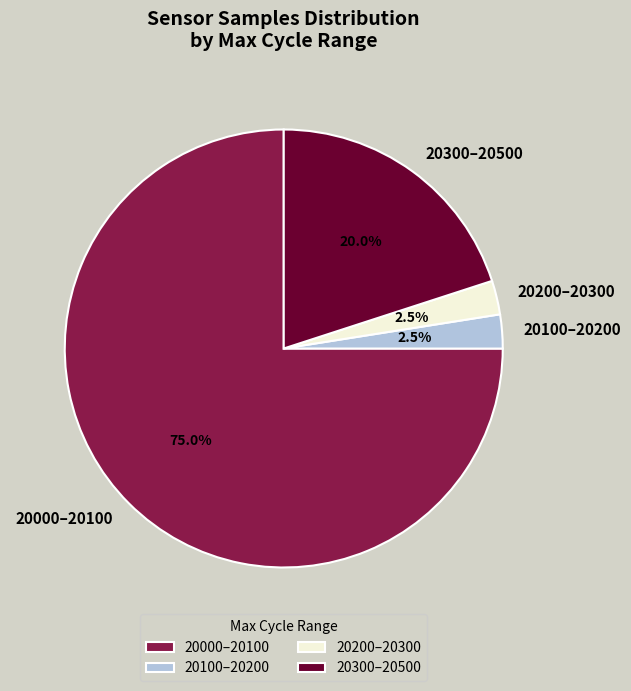

Combined, do 20300–20500 and 20200–20300 account for over 50%?

No